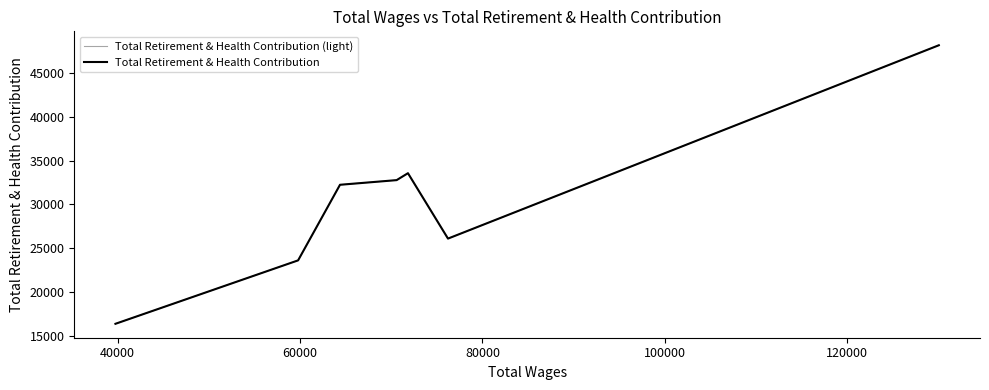

Rank the series by their maximum value, from lowest to highest.

Total Retirement & Health Contribution (light), Total Retirement & Health Contribution